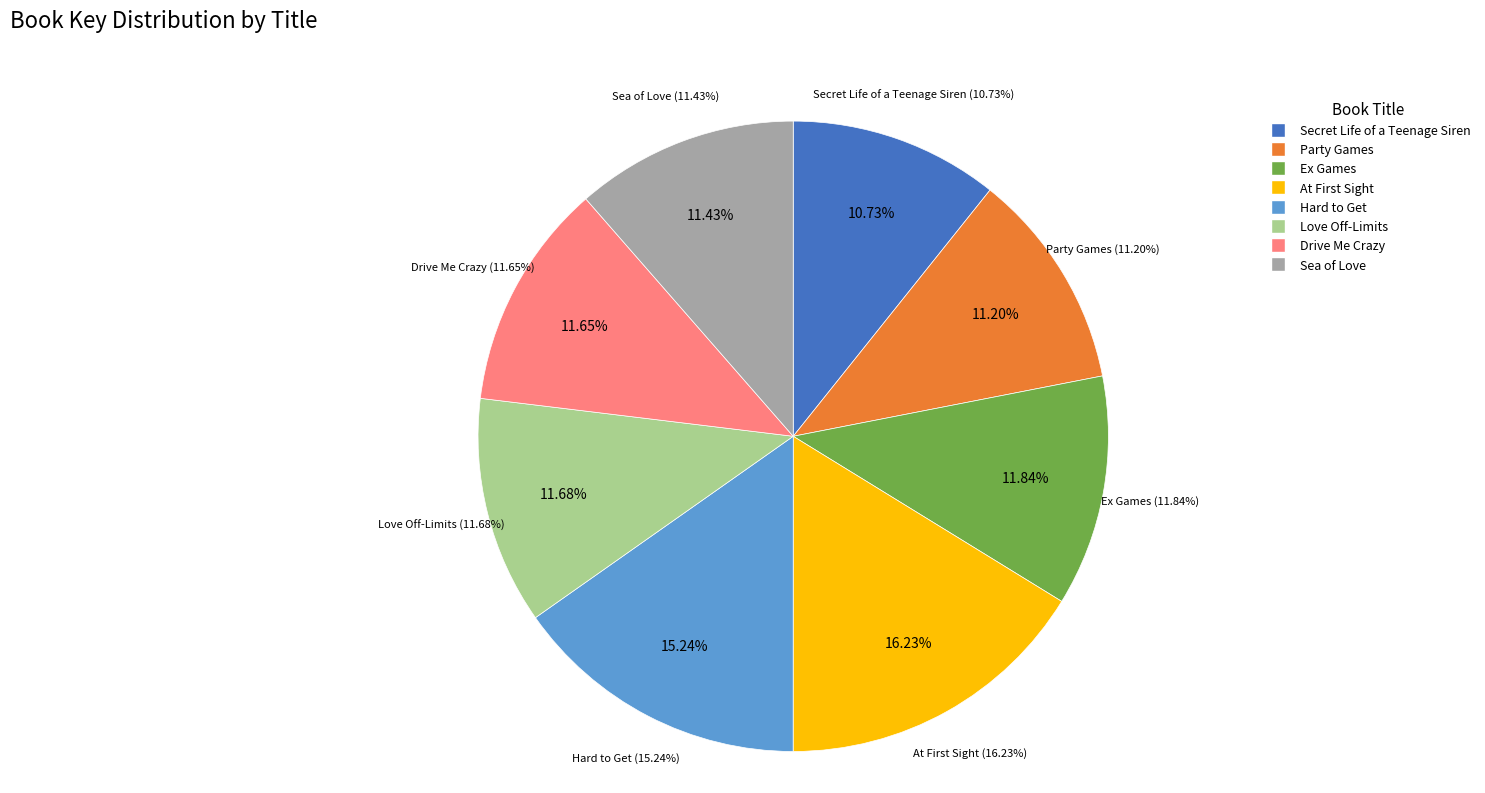

Is there any slice that represents more than half of the pie?

No